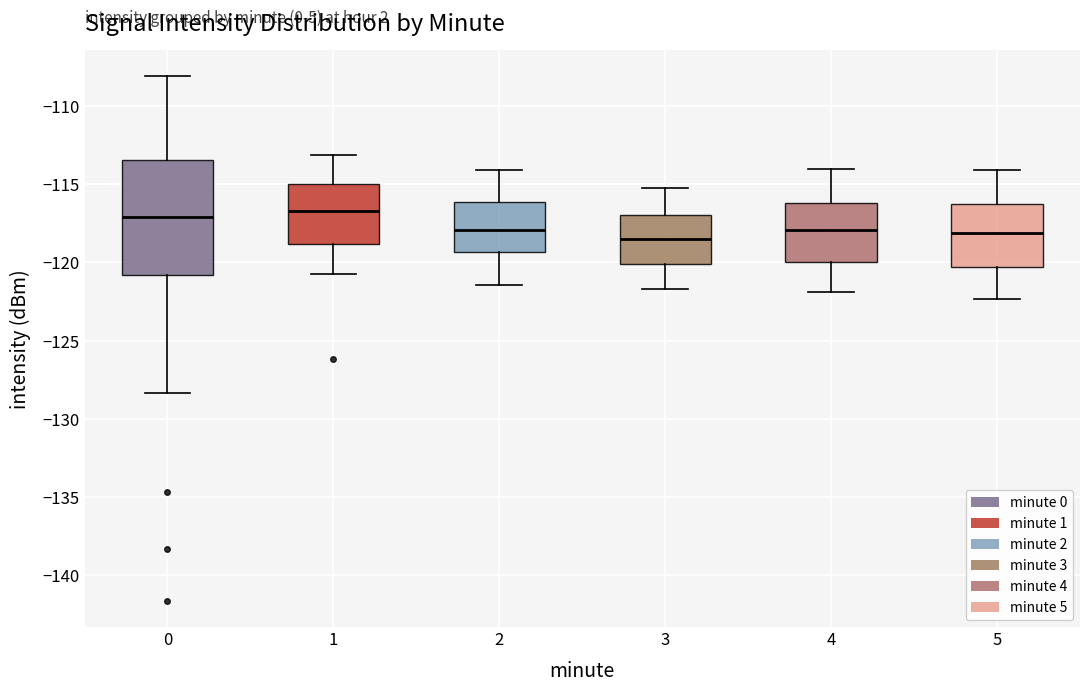

Where is the upper edge of the box at x = 3 on the y-axis? The values are not printed on the chart, so give them approximately, as read against the axis.

-117.0